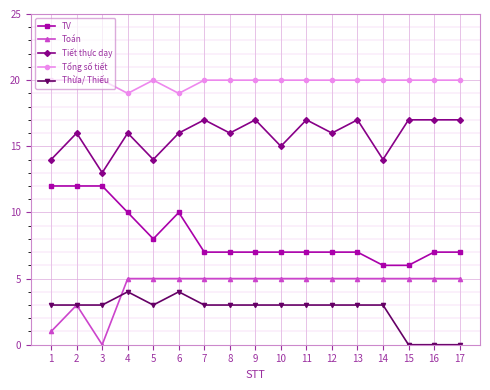

Count the Thừa/ Thiếu values in the range 3 to 4.

14